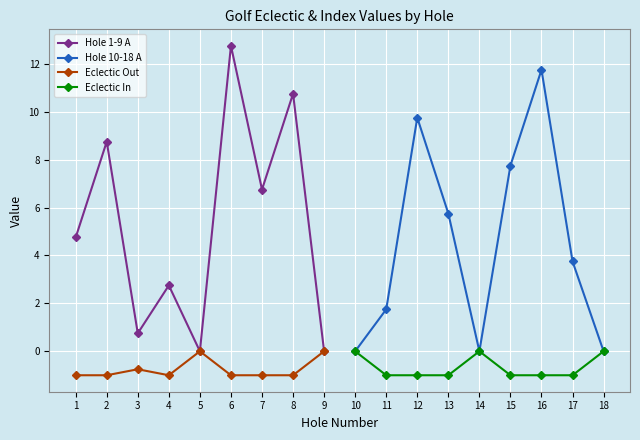

At which label does Hole 1-9 A reach its peak?

6